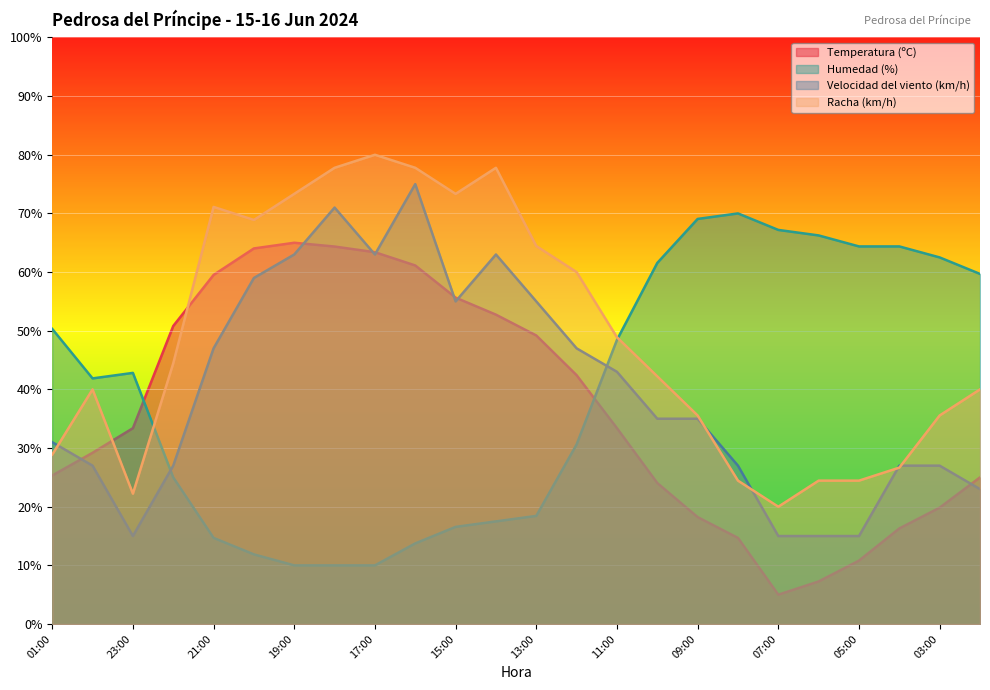

Reading left to right, extract all data points from this chart.

Temperatura (ºC): 25.3	29.2	33.4	50.8	59.5	64.0	65.0	64.4	63.4	61.1	55.6	52.7	49.2	42.4	33.4	24.0	18.2	14.7	5.0	7.3	10.8	16.3	19.8	25.0
Humedad (%): 50.3	41.9	42.8	25.0	14.7	11.9	10.0	10.0	10.0	13.7	16.6	17.5	18.4	30.6	48.4	61.6	69.1	70.0	67.2	66.2	64.4	64.4	62.5	59.7
Velocidad del viento (km/h): 31.0	27.0	15.0	27.0	47.0	59.0	63.0	71.0	63.0	75.0	55.0	63.0	55.0	47.0	43.0	35.0	35.0	27.0	15.0	15.0	15.0	27.0	27.0	23.0
Racha (km/h): 28.9	40.0	22.2	44.4	71.1	68.9	73.3	77.8	80.0	77.8	73.3	77.8	64.4	60.0	48.9	42.2	35.6	24.4	20.0	24.4	24.4	26.7	35.6	40.0